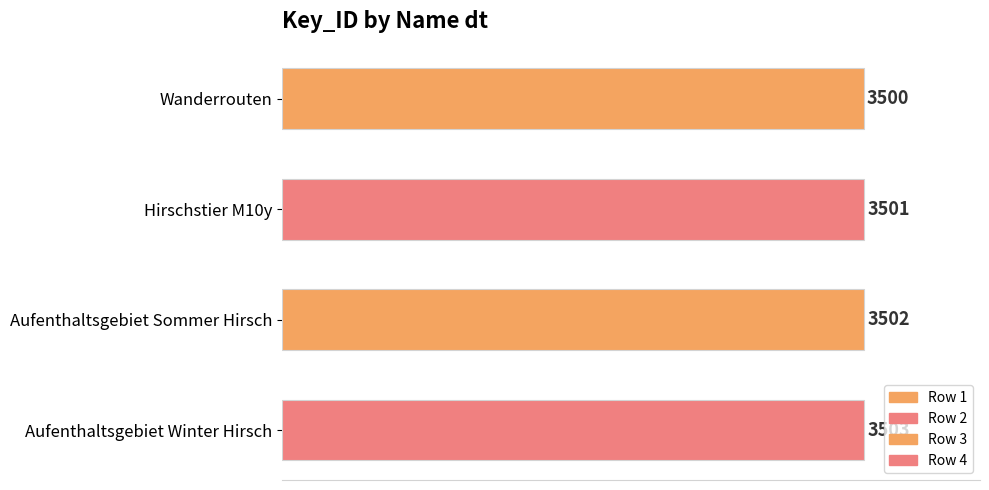

What is the difference between the maximum and minimum values?

3